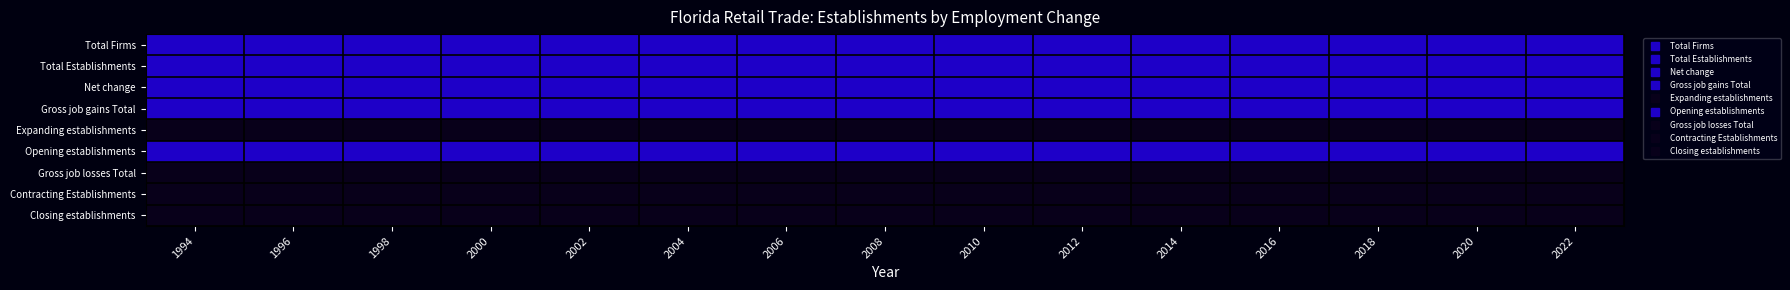

Which has a higher value, 2000 or 2010?

2000